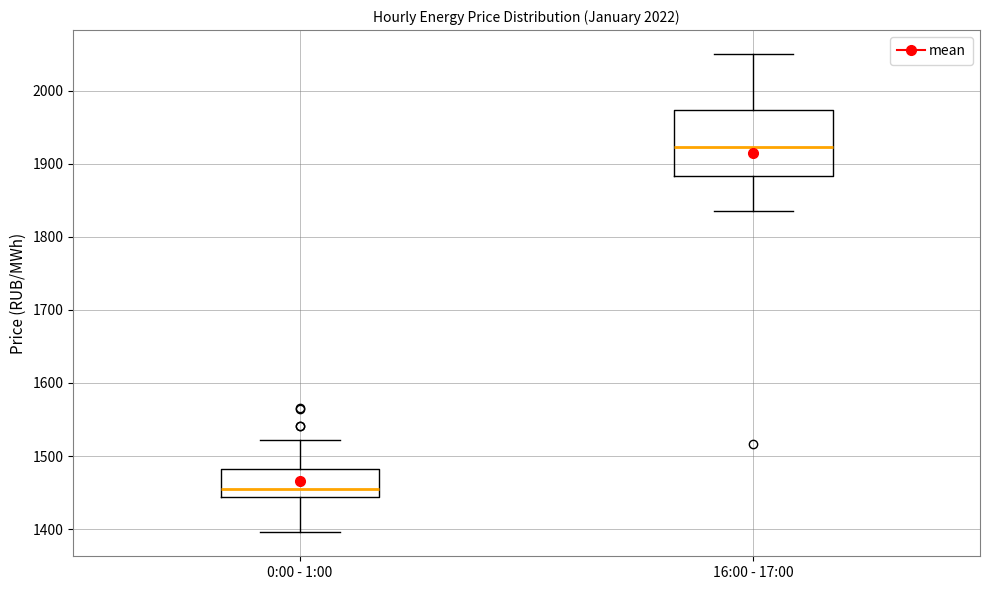

Where is the upper edge of the box for 0:00 - 1:00 on the y-axis? The values are not printed on the chart, so give them approximately, as read against the axis.

1480